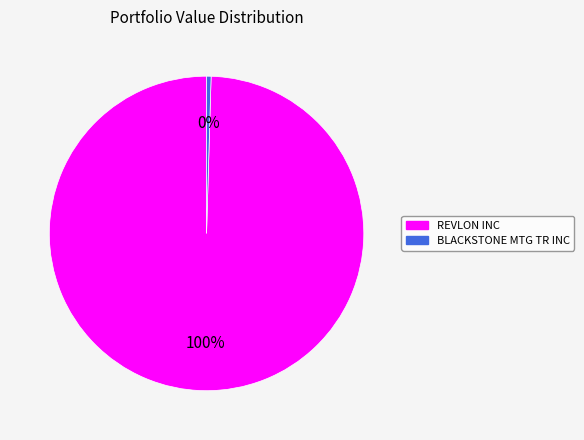

Is there a majority slice in this chart?

Yes